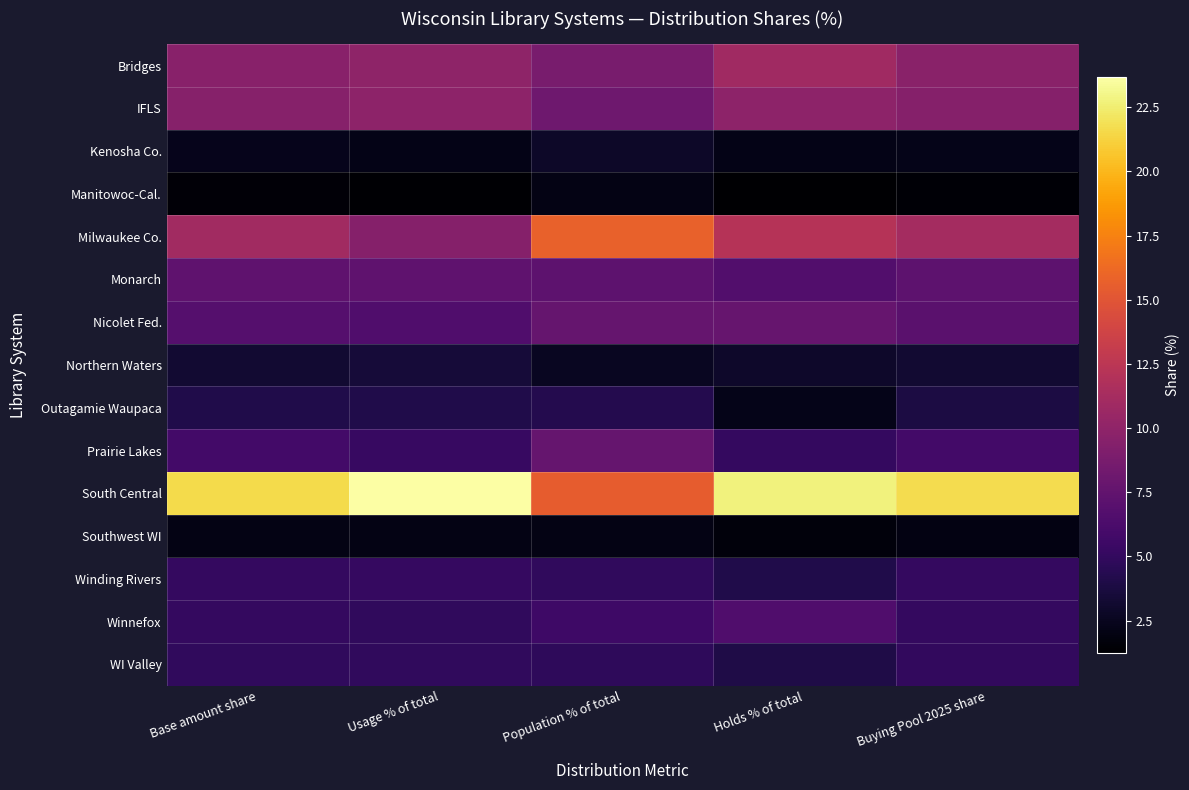

Rank the series by their maximum value, from highest to lowest.

South Central, Milwaukee Co., Bridges, IFLS, Nicolet Fed., Prairie Lakes, Monarch, Winnefox, Winding Rivers, WI Valley, Outagamie Waupaca, Northern Waters, Kenosha Co., Southwest WI, Manitowoc-Cal.